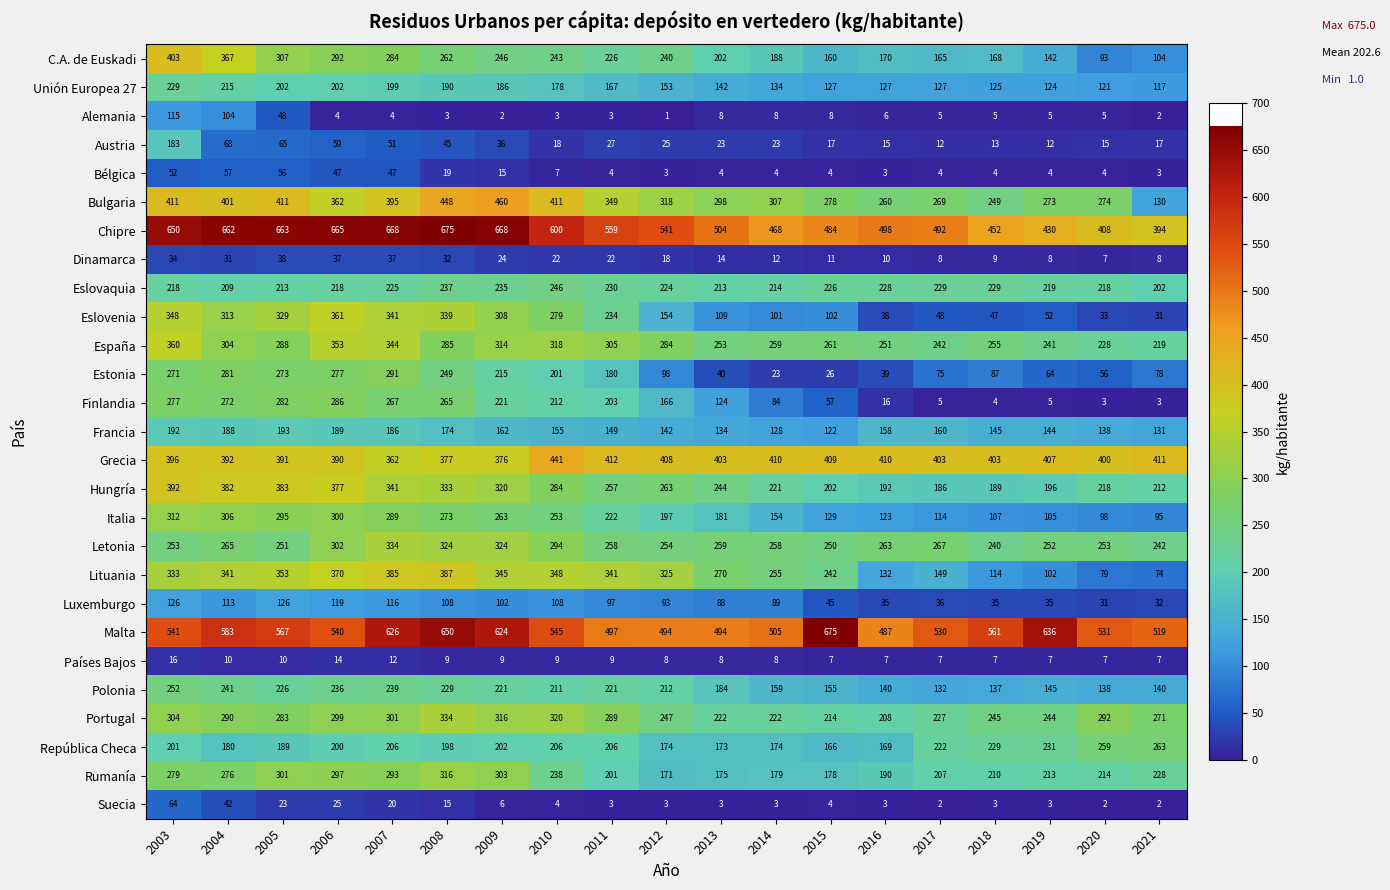

What is the sum of the Suecia values at 2014 and 2008?

18